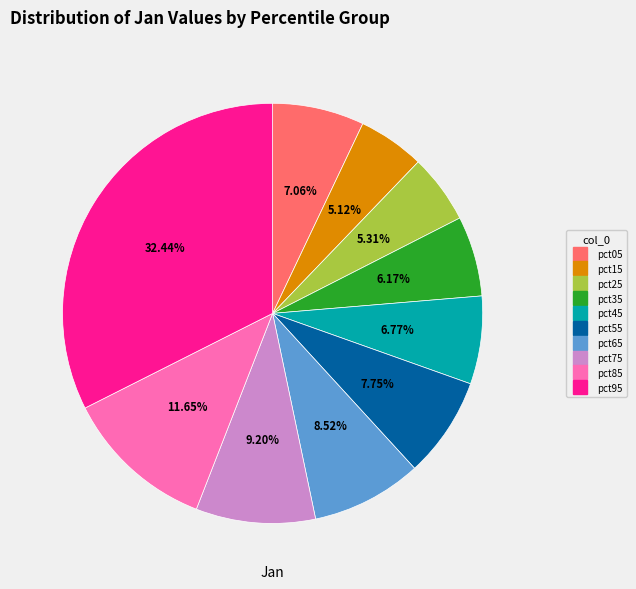

How many slices are in this pie chart?

10